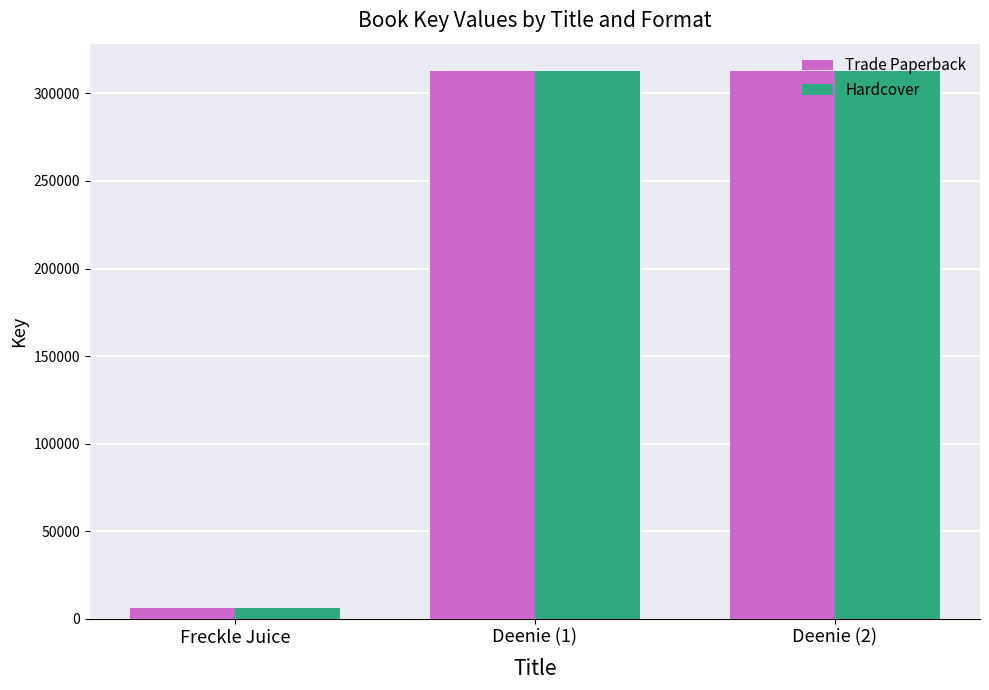

Is the value of Hardcover at Deenie (1) greater than the value of Trade Paperback at Freckle Juice?

Yes